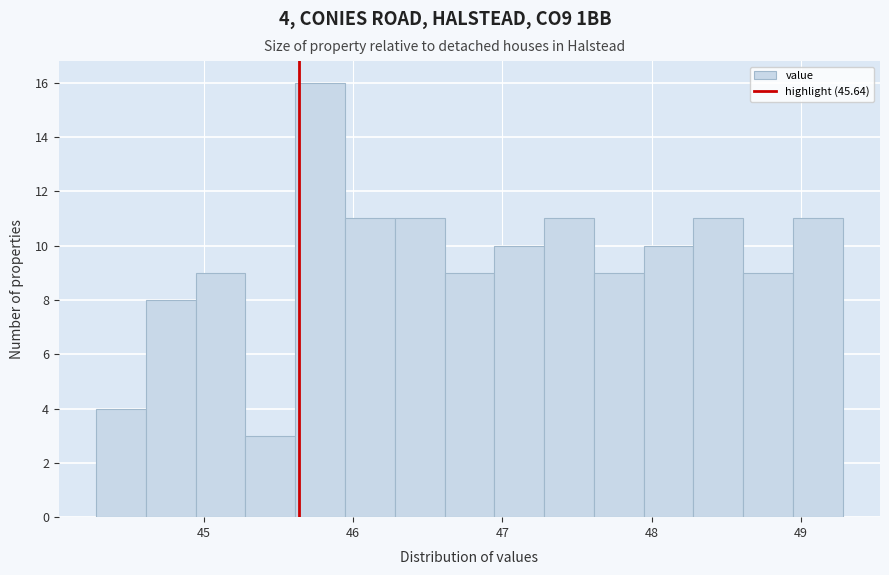

Read against the x-axis, roughly where is the centre of the tallest bar?

45.8